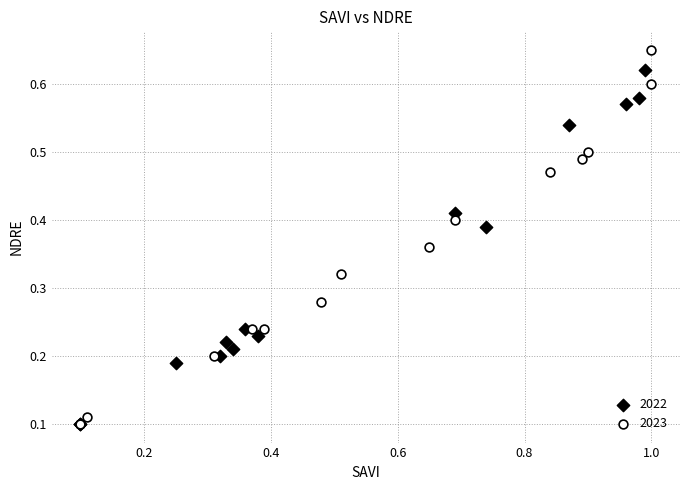

Which series contains the highest Y value?

2023